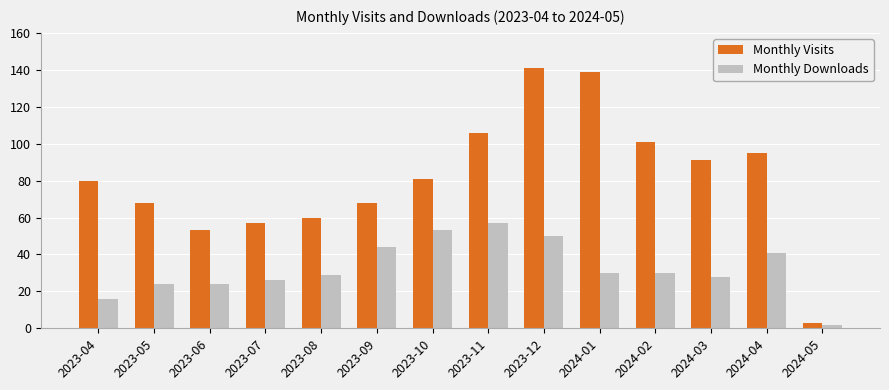

Reading left to right, extract all data points from this chart.

Monthly Visits: 80	68	53	57	60	68	81	106	141	139	101	91	95	3
Monthly Downloads: 16	24	24	26	29	44	53	57	50	30	30	28	41	2